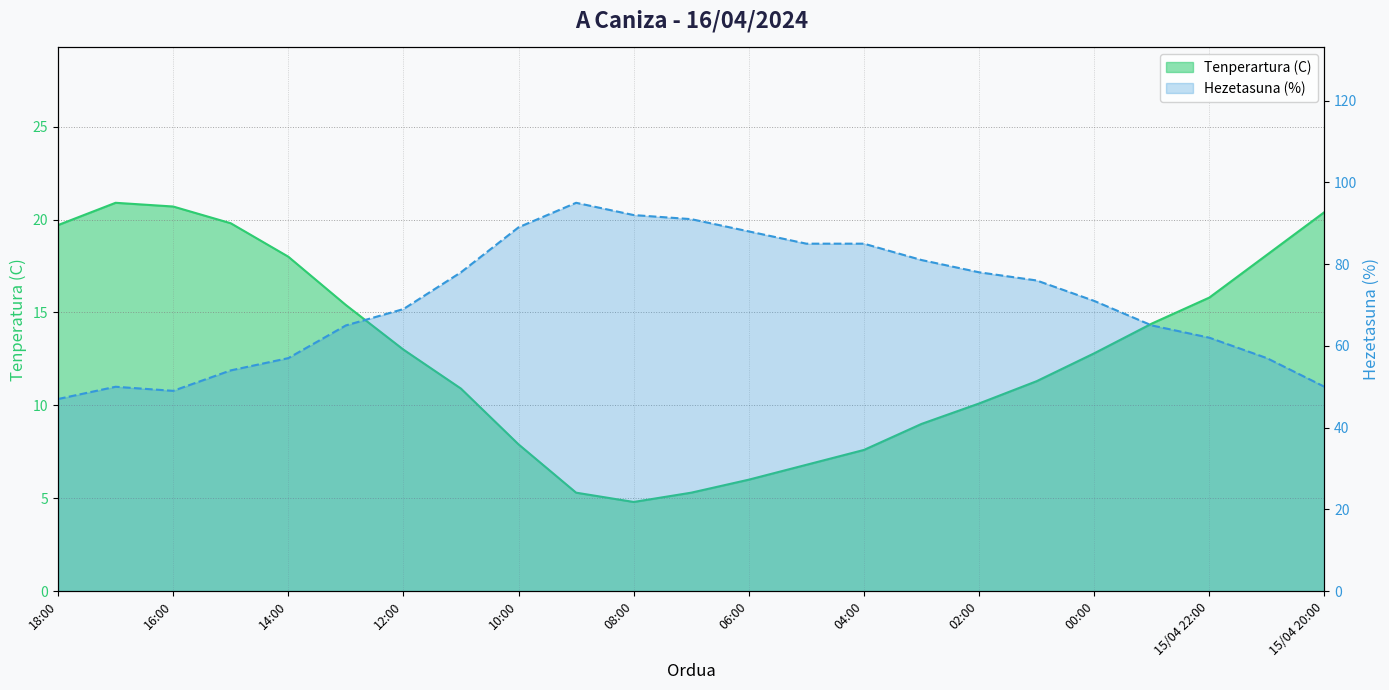

What position from the left is 04:00?

15